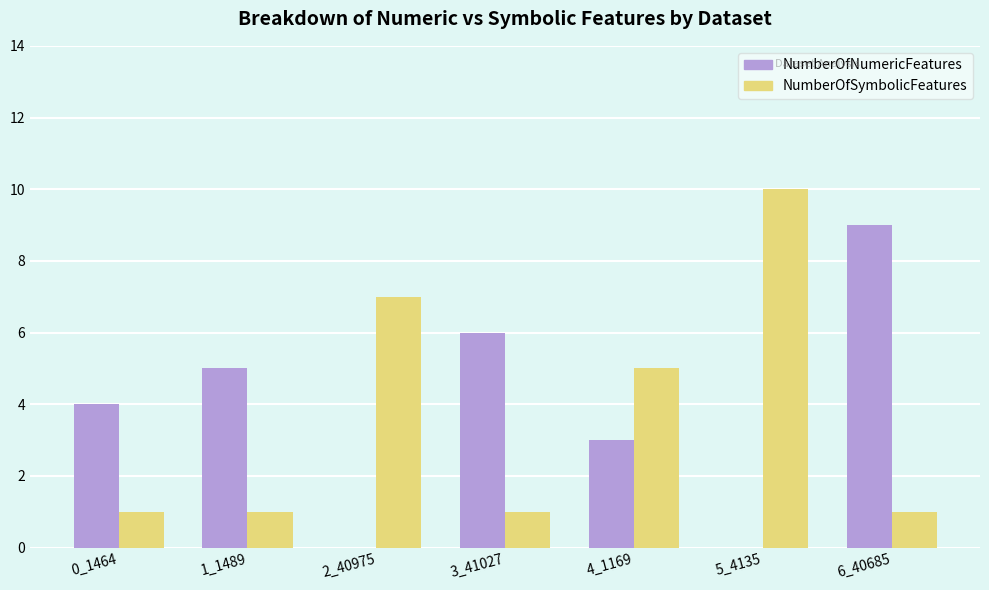

What is the sum of all NumberOfSymbolicFeatures values?

26